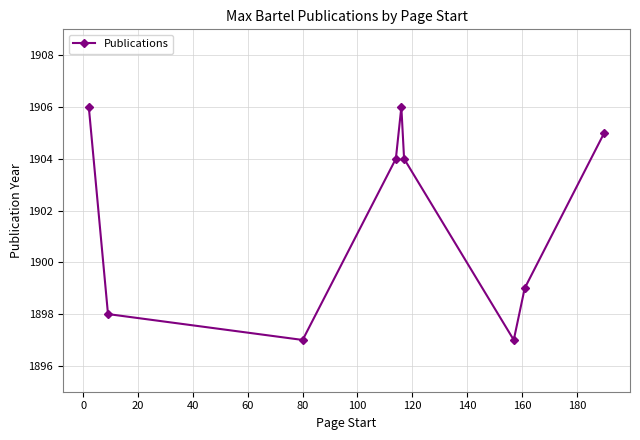

What is the difference between the maximum and minimum values?

9